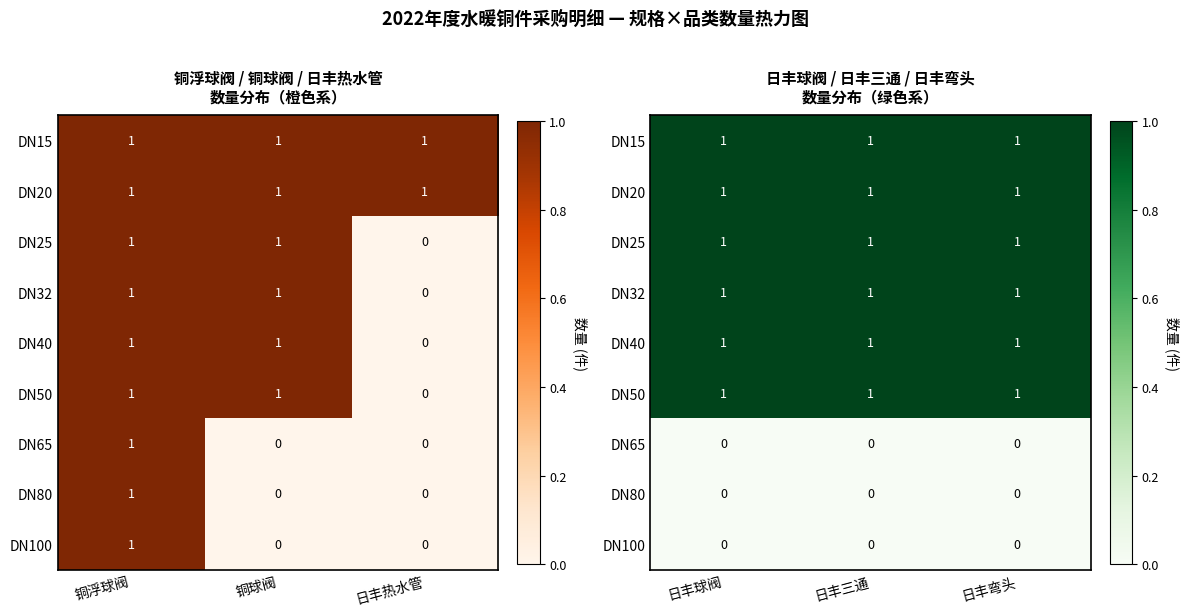

What is the difference between the highest and lowest values at 日丰弯头?

1